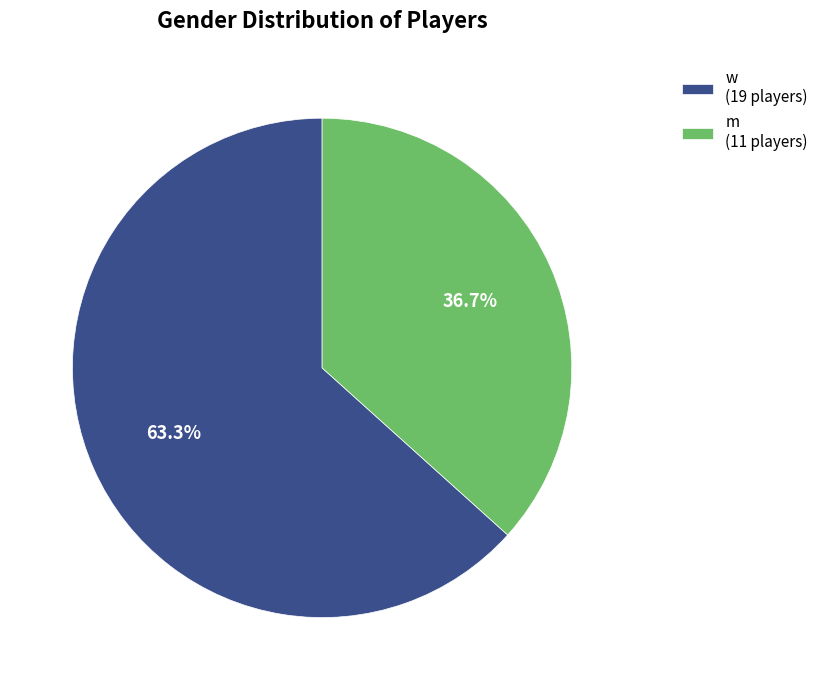

Is m the majority of the pie?

No